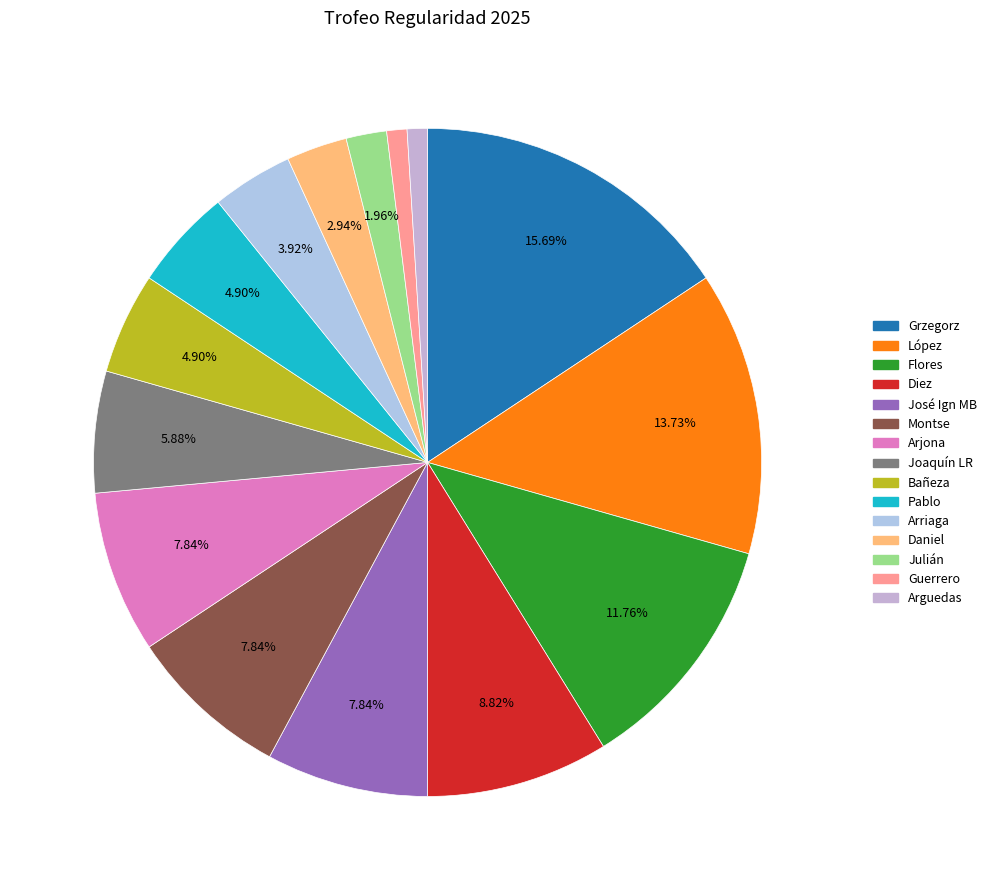

Count the number of slices in the pie.

15